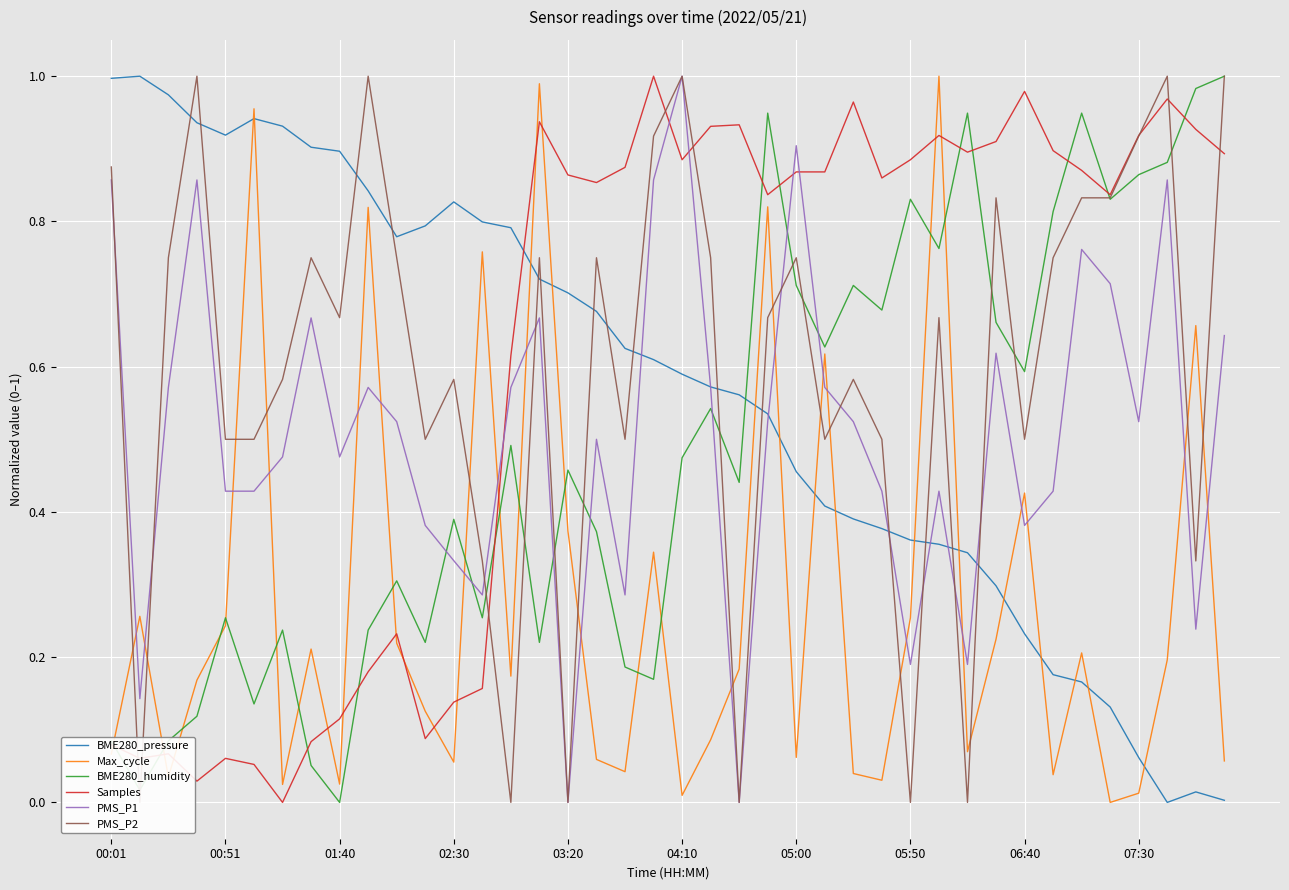

What is the difference between the maximum and minimum values in the Max_cycle series?

1.0